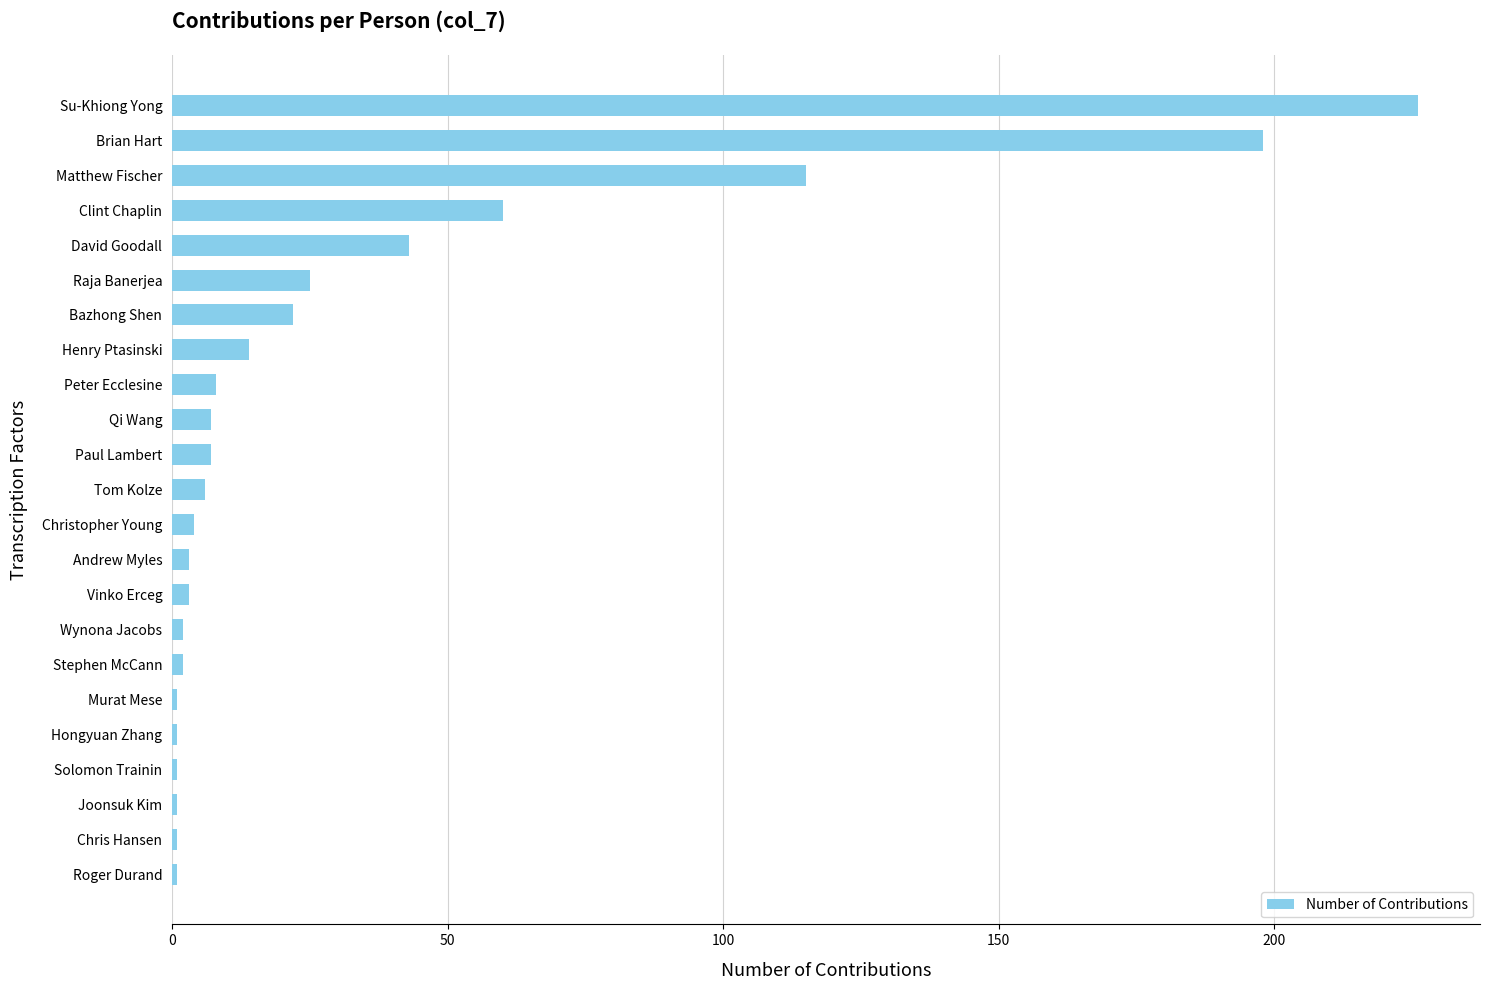

What is the average value?

33